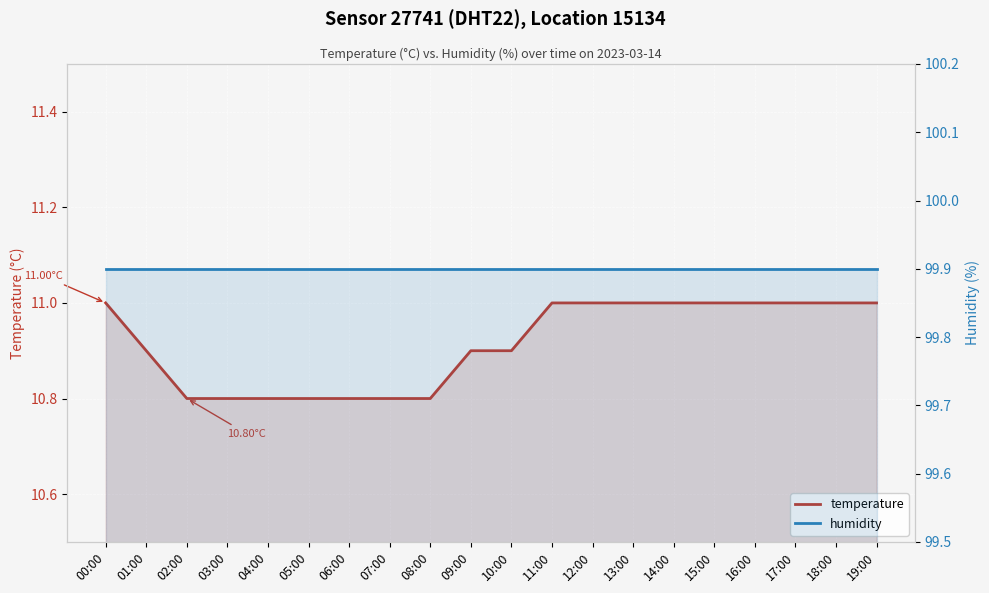

True or false: humidity and temperature cross at least once.

False